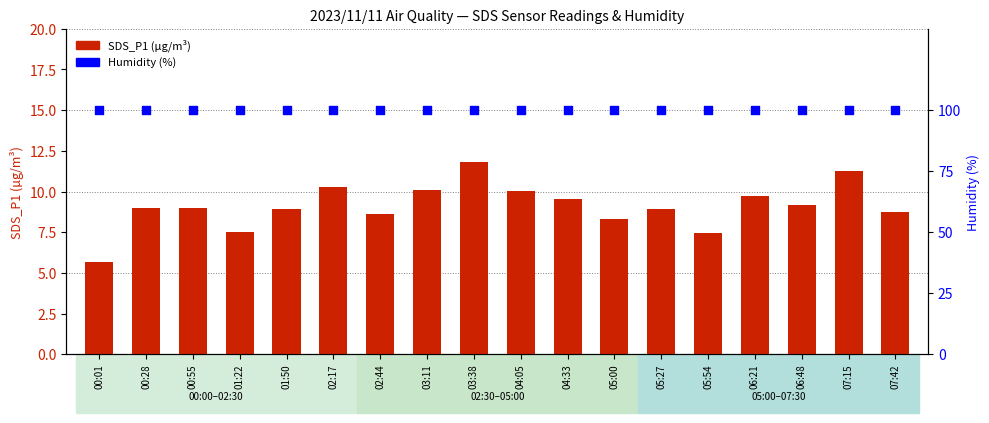

Which series has the largest Y range (max minus min)?

SDS_P1